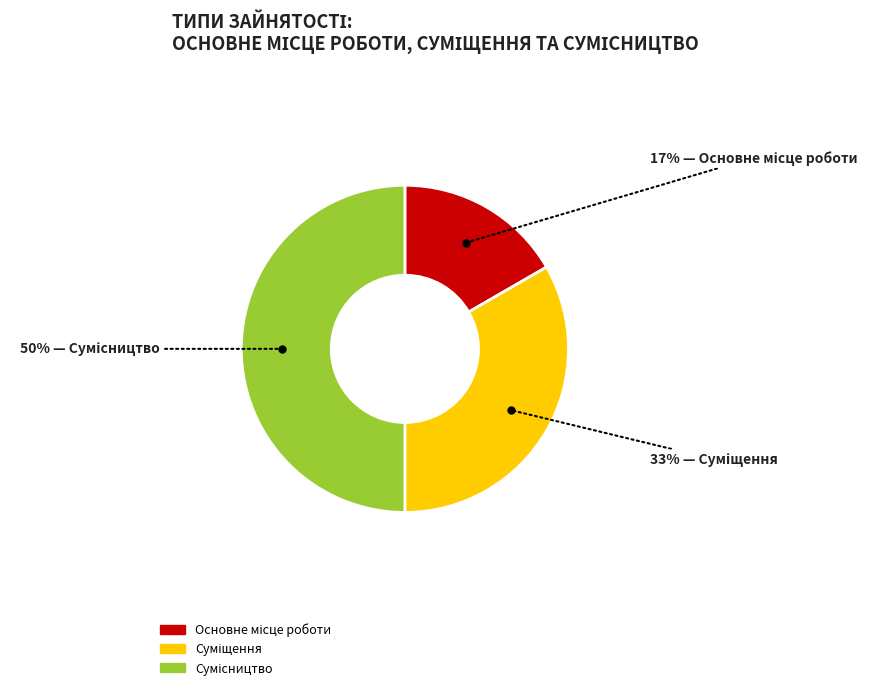

How many segments does this pie chart have?

3